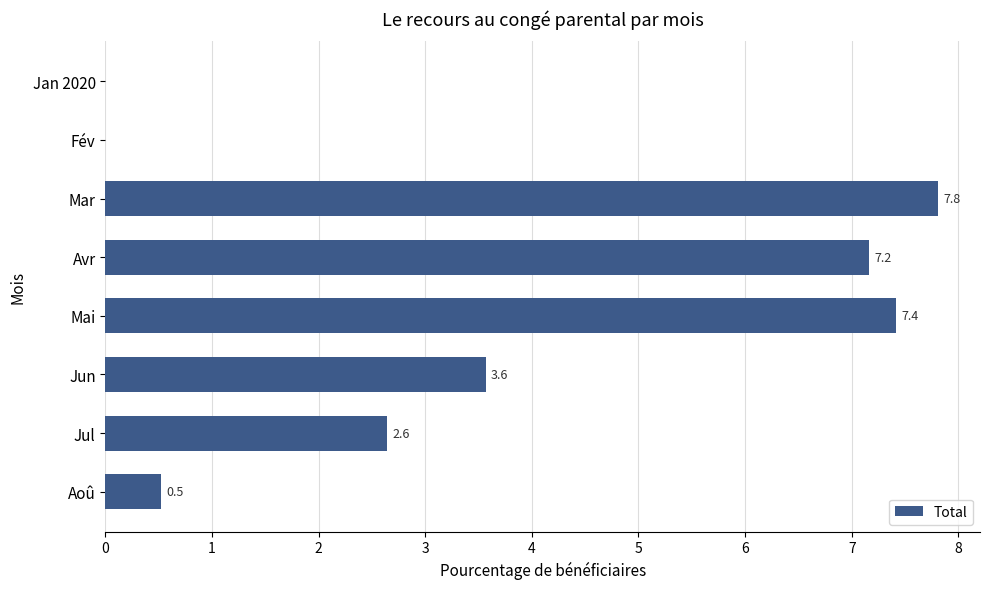

True or false: the data shows 0.0 at Jan 2020.

True